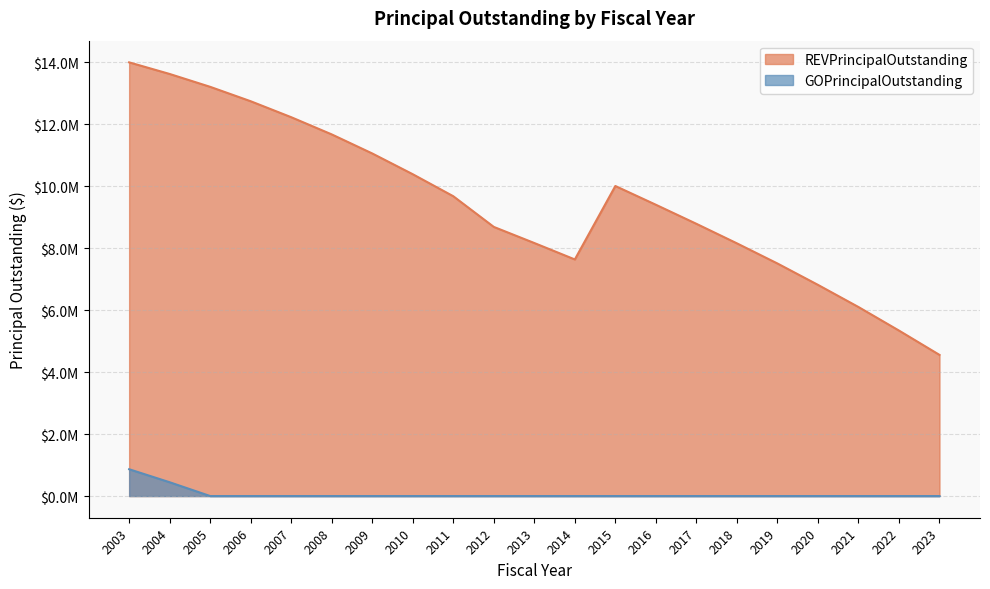

What is the greatest value displayed?

13995000